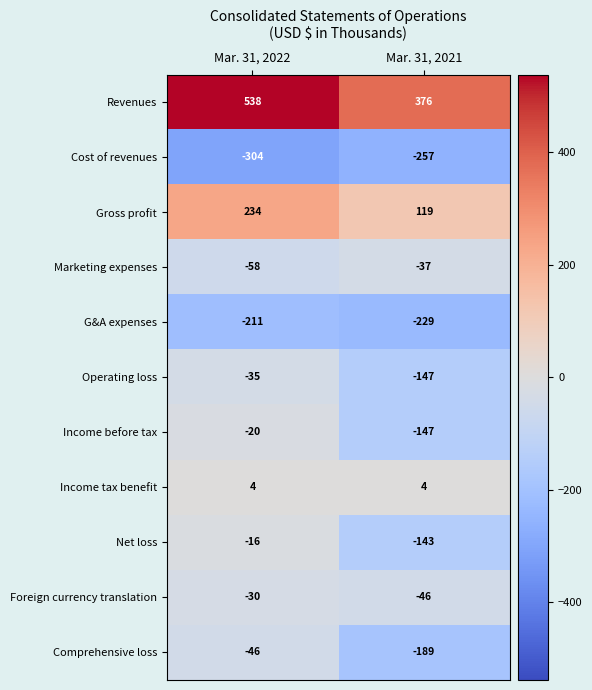

What is the sum of all Comprehensive loss values?

-235